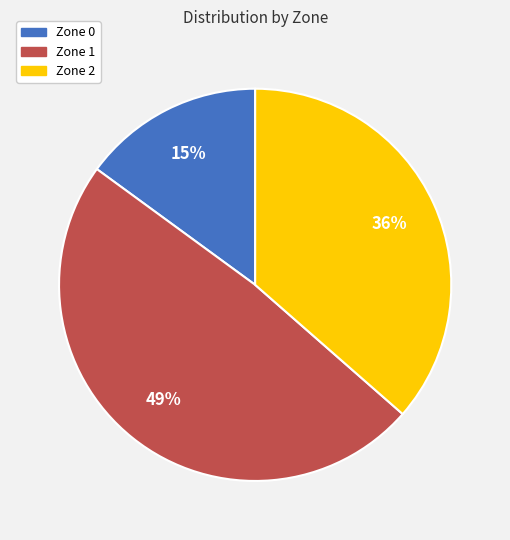

To the nearest percent, what is the combined percentage of Zone 0 and Zone 1?

64%